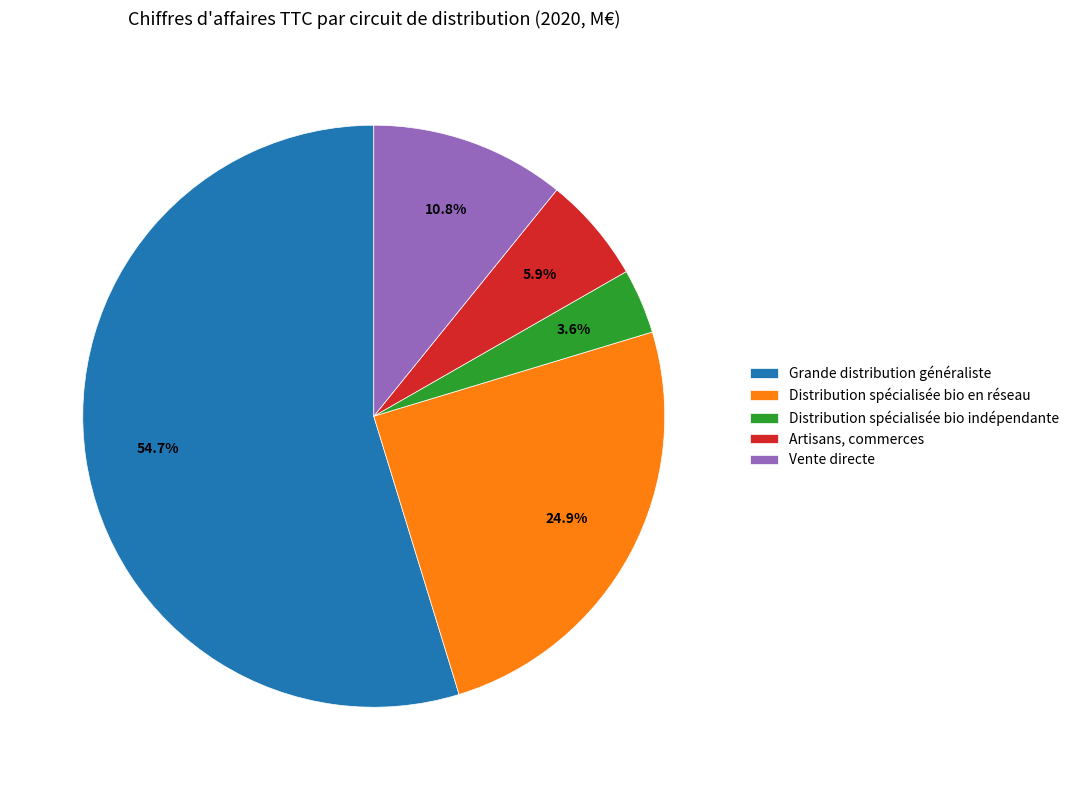

Count the number of slices in the pie.

5